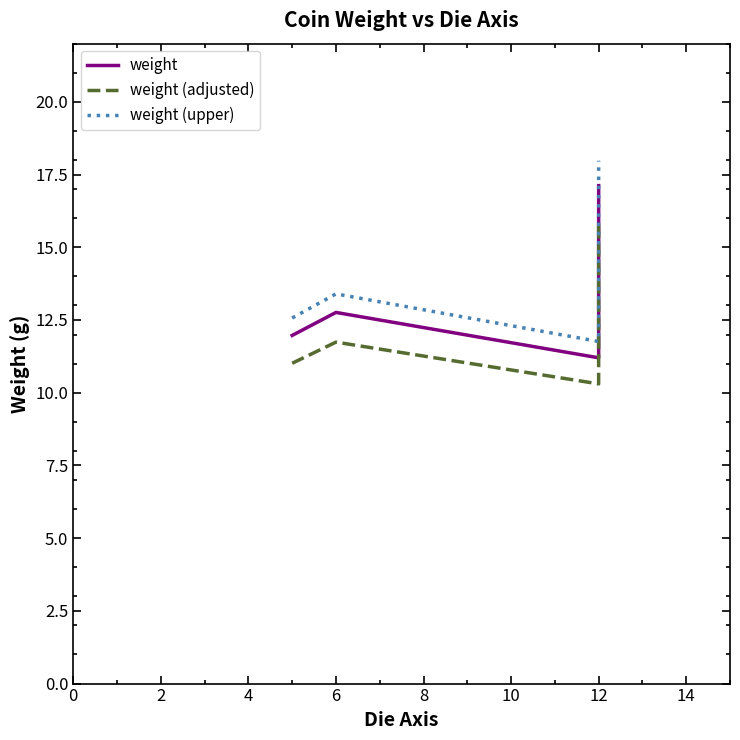

What is the difference between the highest and lowest values at 12?

1.5